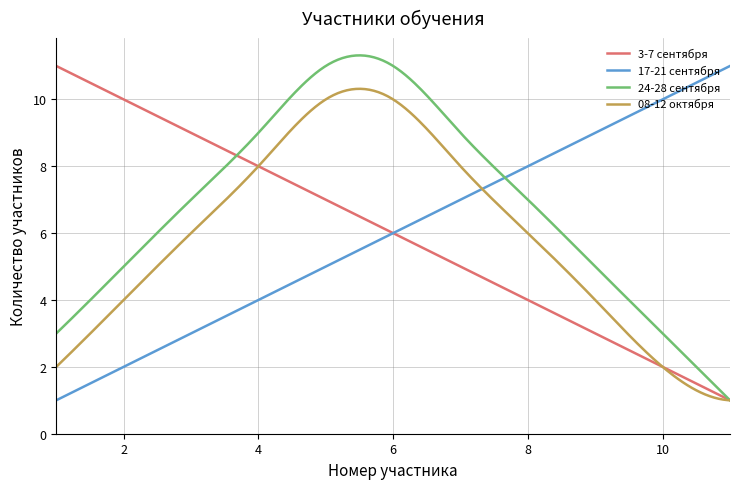

Which series has the largest total across all categories?

24-28 сентября